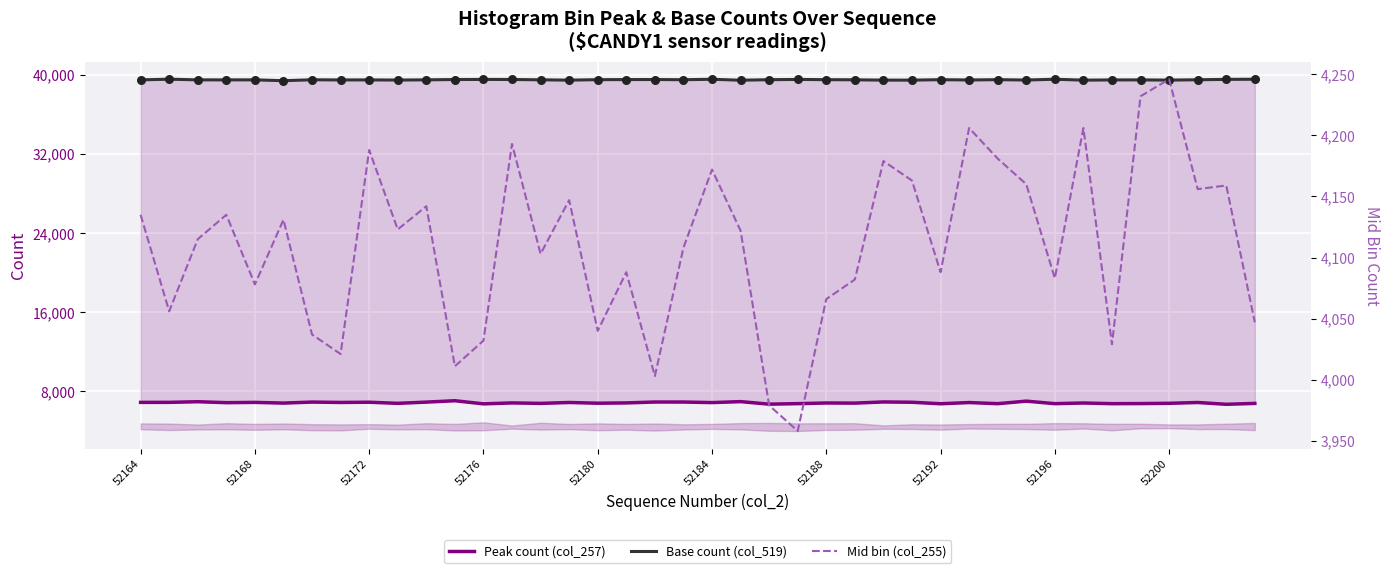

Is the value of Peak count (col_257) at 52172 greater than the value of Mid bin (col_255) at 11?

Yes